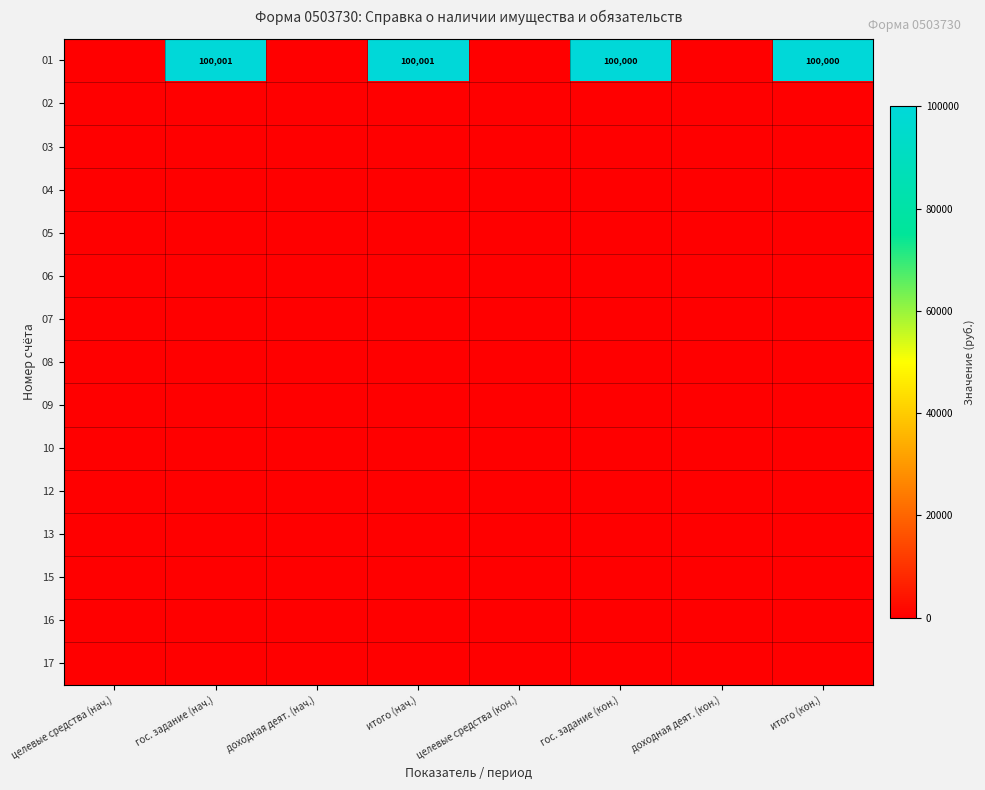

Which category has the lowest value across all series?

целевые средства (нач.)